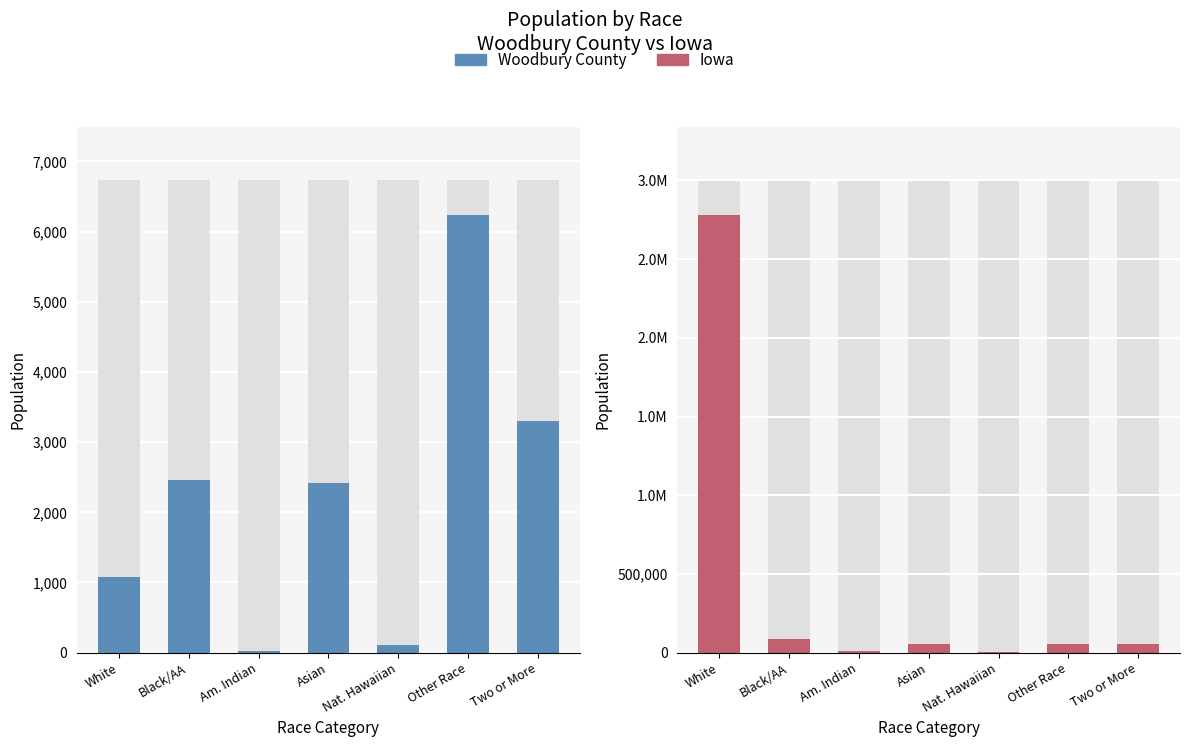

What position from the right is Other Race?

2